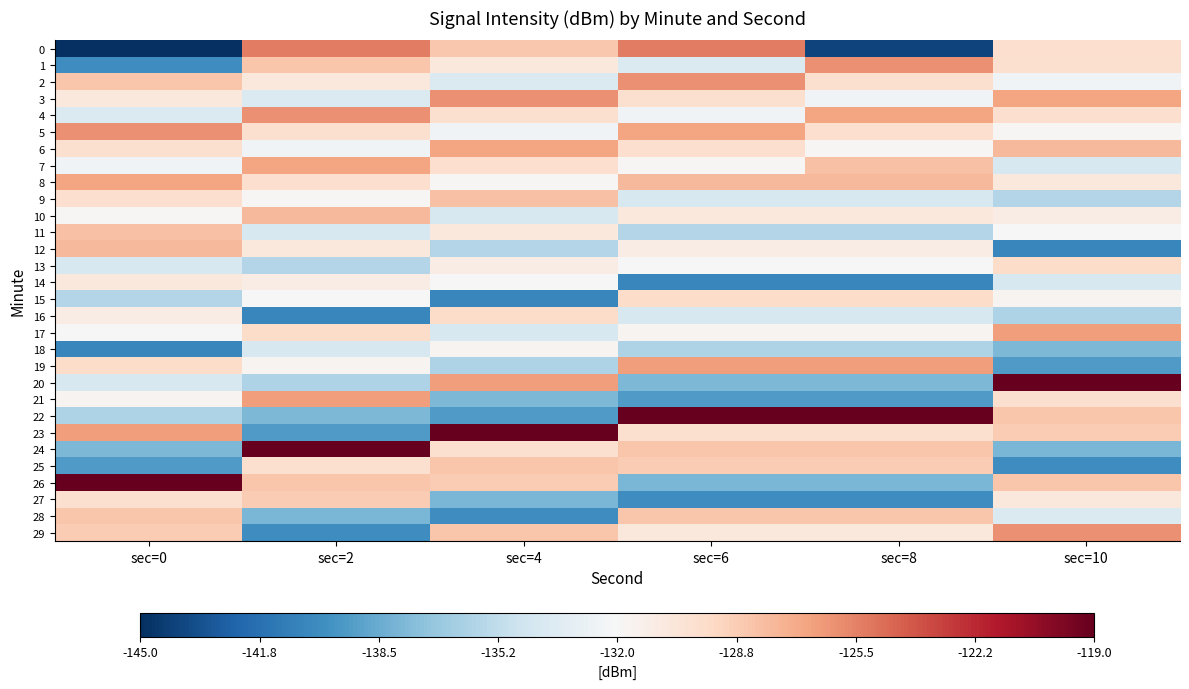

At which category is the sum across all series the highest?

sec=6